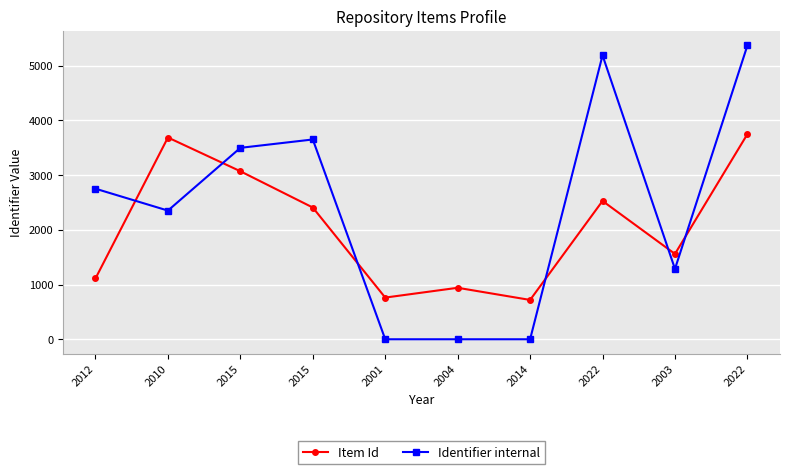

What are all the series names shown in the legend?

Item Id, Identifier internal